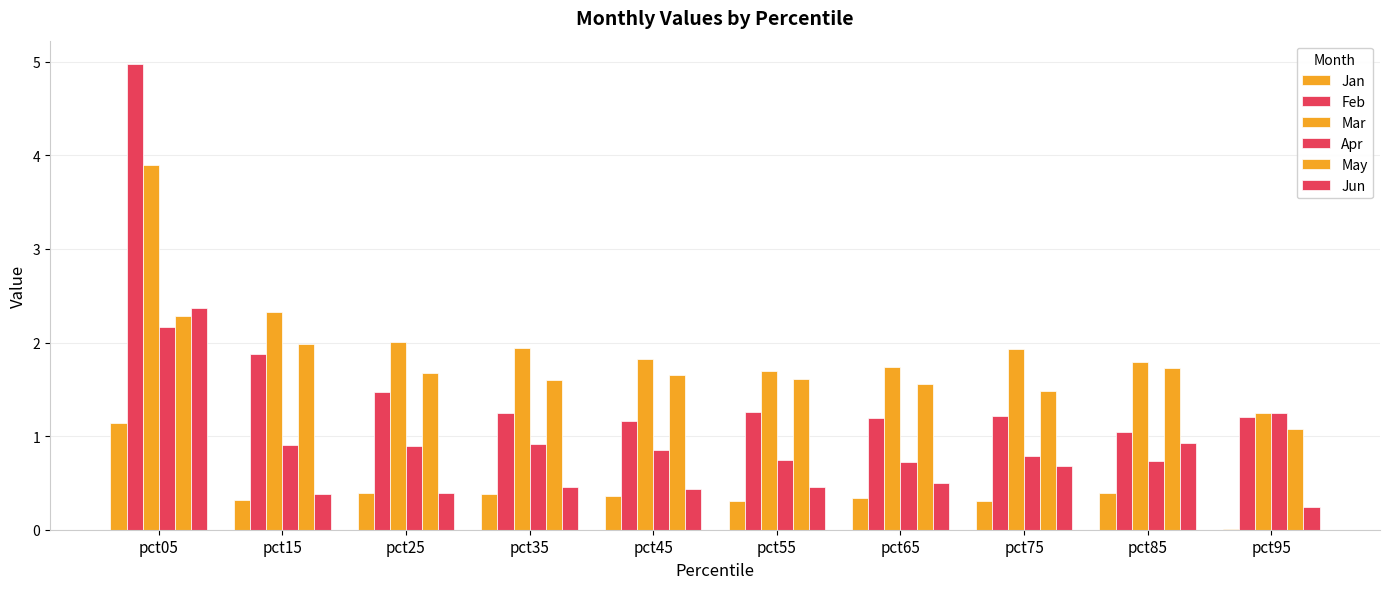

True or false: Apr has a value of 1.2 at pct55.

False